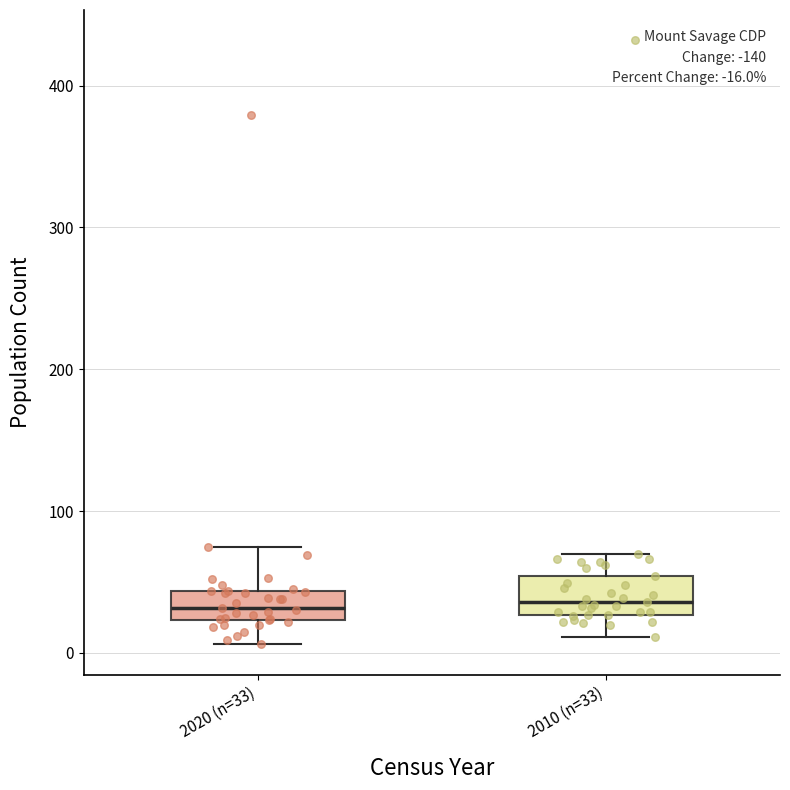

Where is the upper edge of the box for 2020 (n=33) on the y-axis? The values are not printed on the chart, so give them approximately, as read against the axis.

40